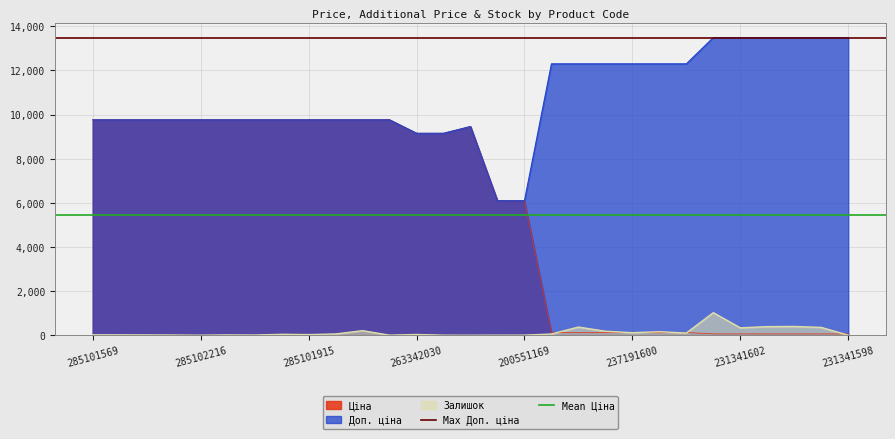

What is the highest value of the Ціна series?

9764.4